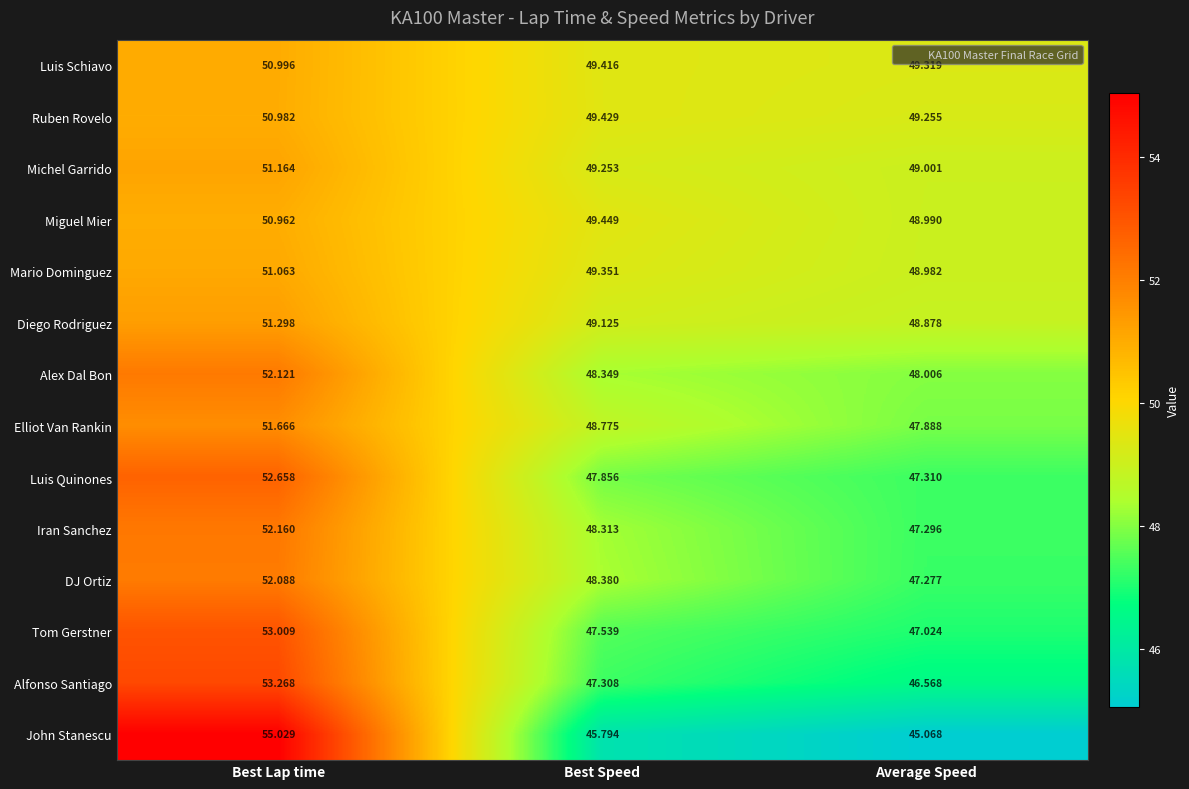

Which series has the largest total across all categories?

Luis Schiavo